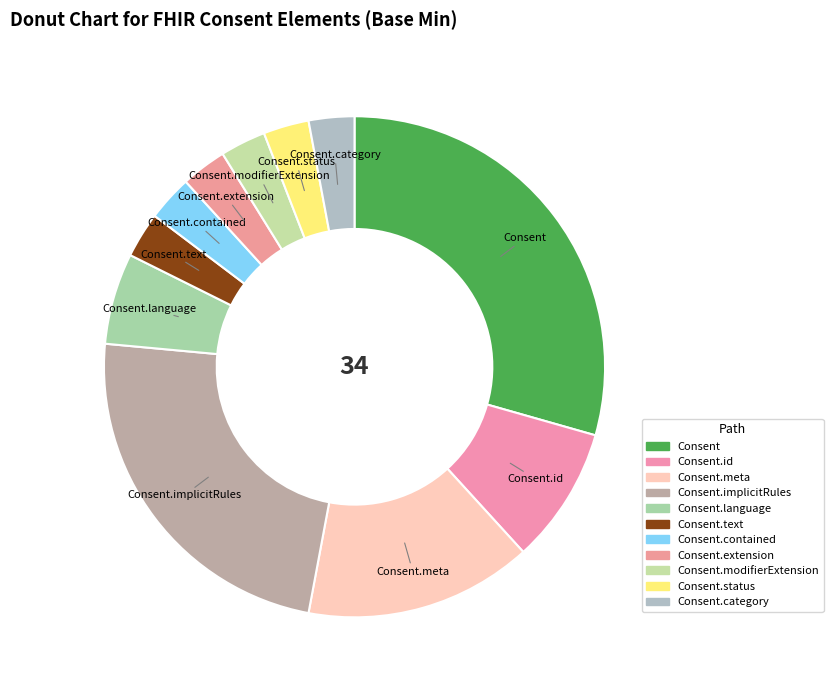

True or false: Consent.status accounts for 3% of the total.

True